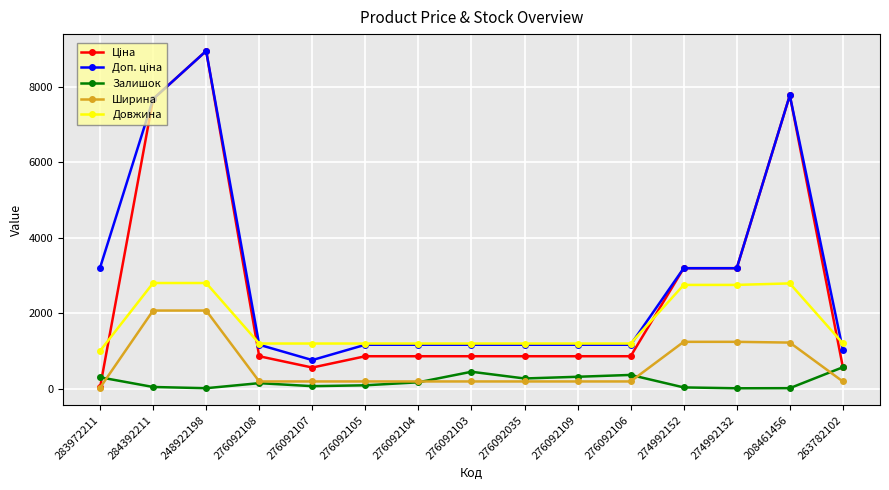

Does the chart have visible grid lines?

Yes